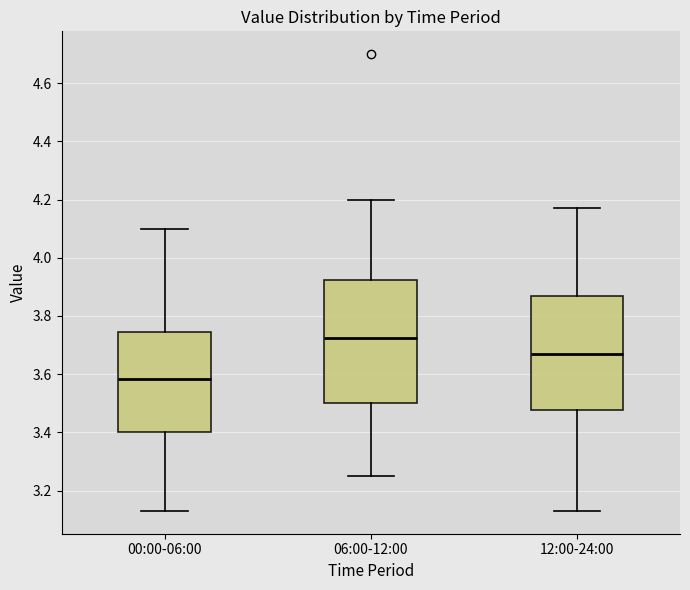

Comparing the boxes themselves (not the whiskers), which one is the tallest?

06:00-12:00